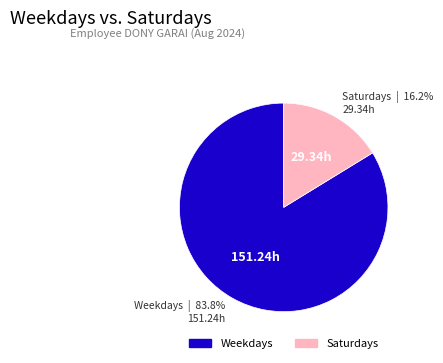

To the nearest percent, what is the average slice percentage?

50%